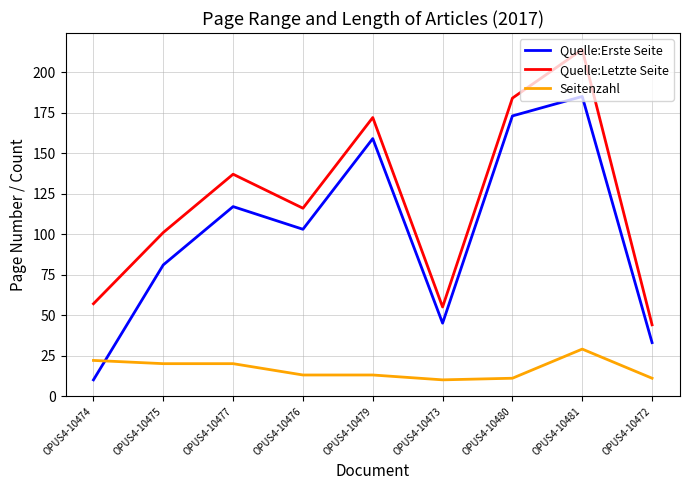

What is the sum of all Quelle:Letzte Seite values?

1080